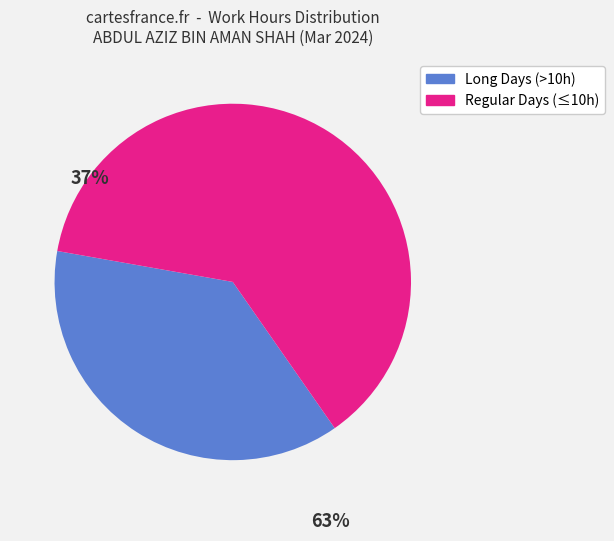

Is there a majority slice in this chart?

Yes